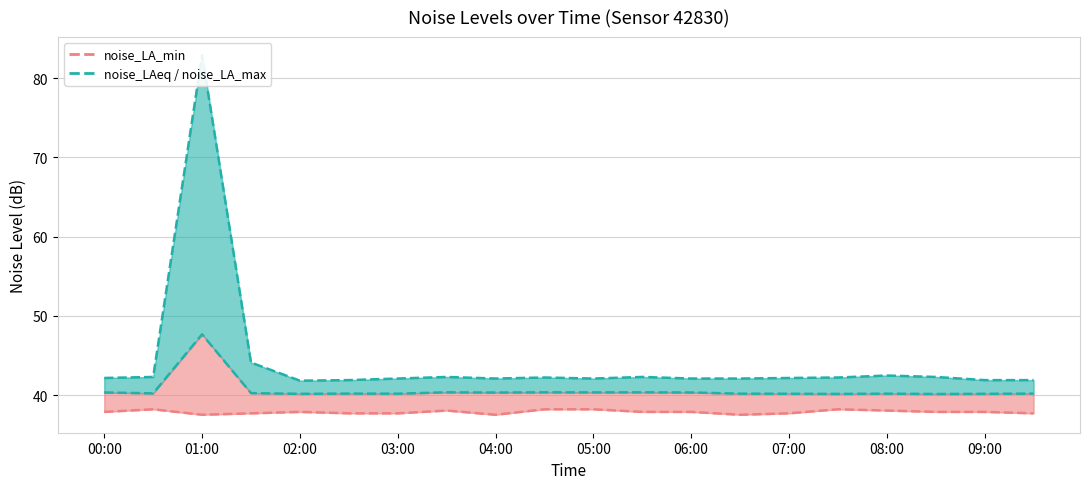

What position from the left is 03:00?

7